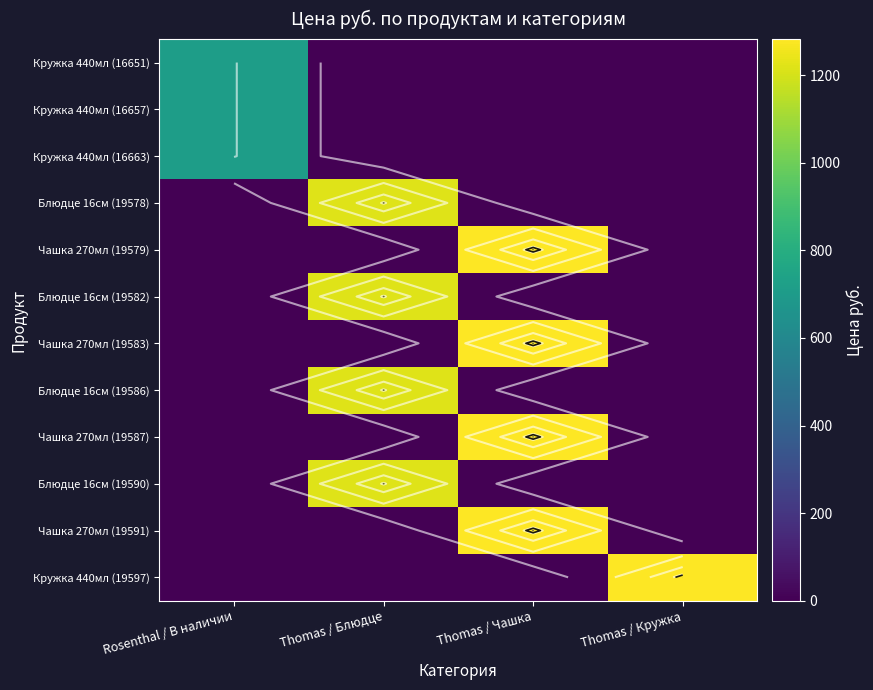

What is the difference between the Кружка 440мл (16663) values at Rosenthal / В наличии and Thomas / Чашка?

713.0